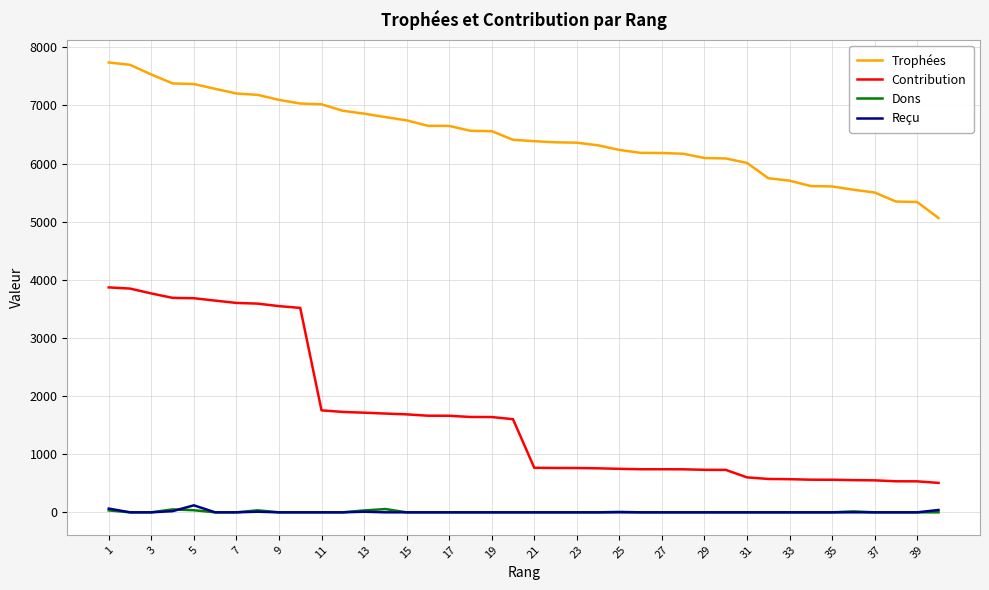

Which series has the largest total across all categories?

Trophées